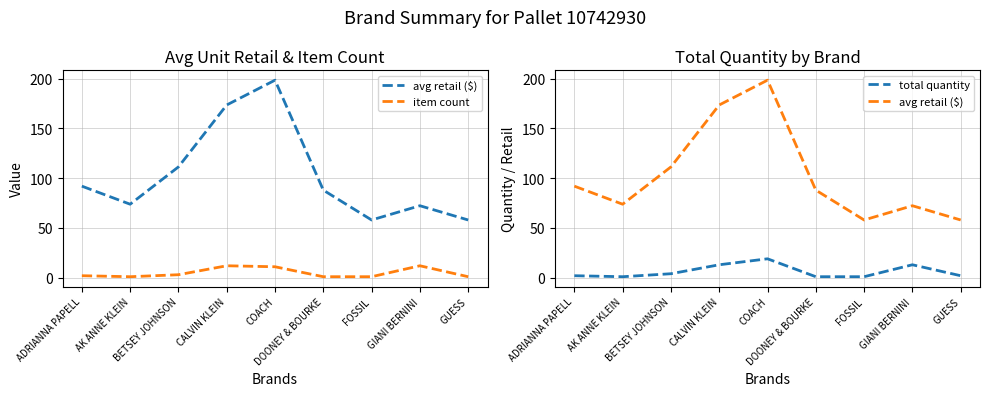

List the labels in order of avg retail ($) value, smallest first.

FOSSIL, GUESS, GIANI BERNINI, AK ANNE KLEIN, DOONEY & BOURKE, ADRIANNA PAPELL, BETSEY JOHNSON, CALVIN KLEIN, COACH